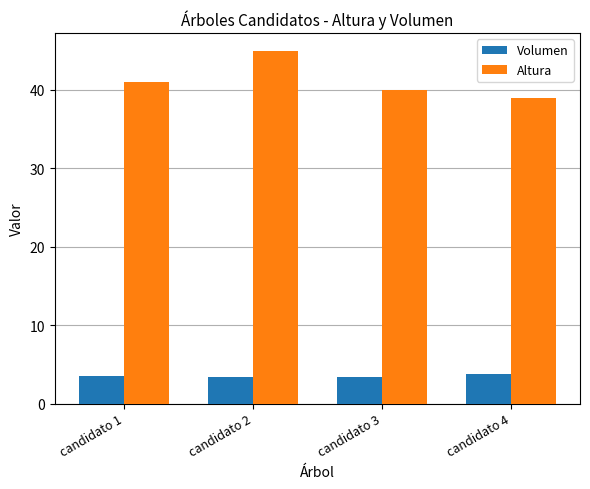

What is the sum of the Altura values at candidato 2 and candidato 1?

86.0